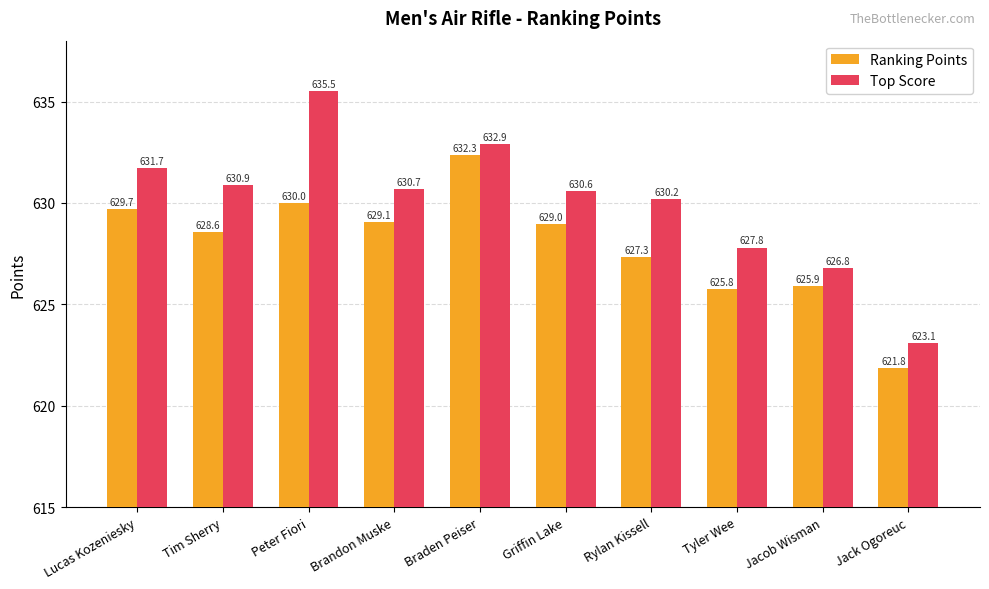

At which label does Top Score reach its peak?

Peter Fiori